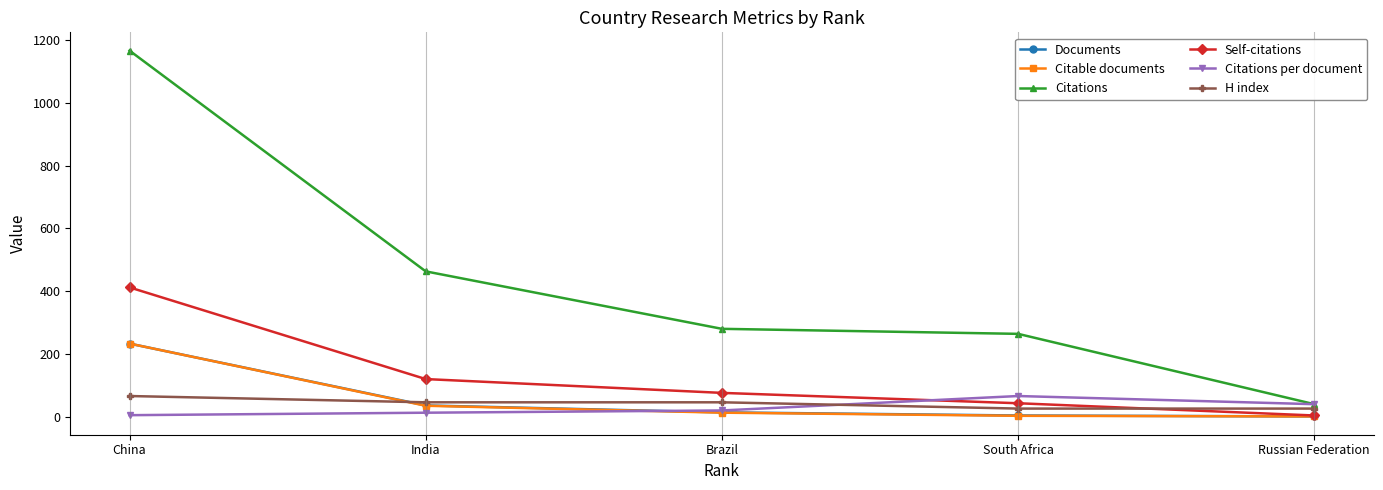

How many lines are shown in the chart?

6